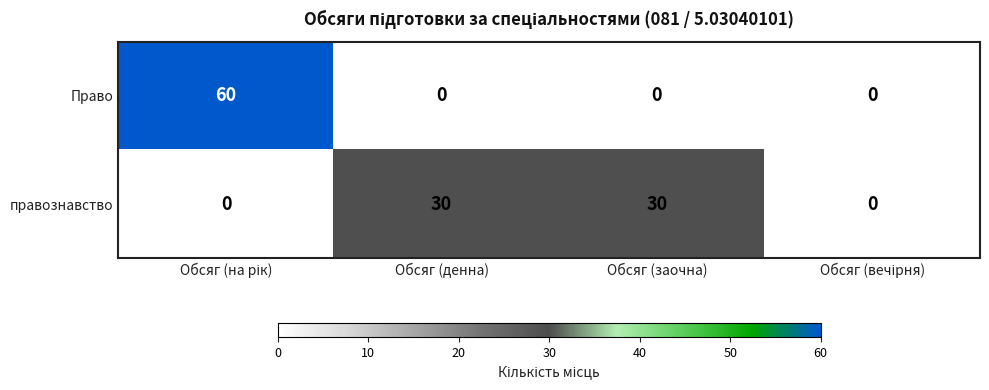

Is it true that Право equals -31 at Обсяг (денна)?

False